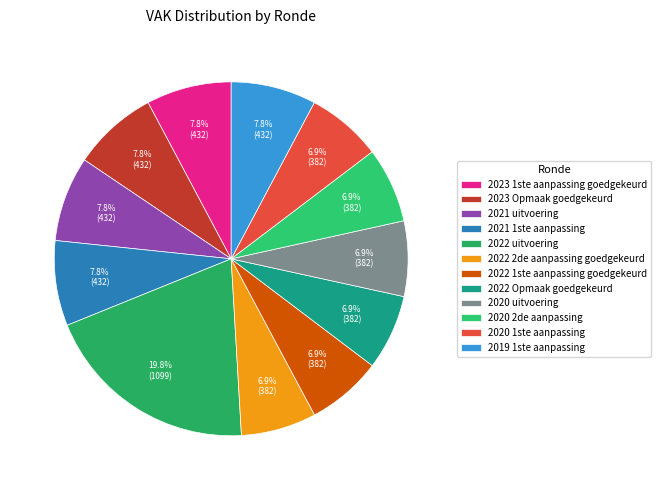

Which category has the biggest portion of the pie?

2022 uitvoering